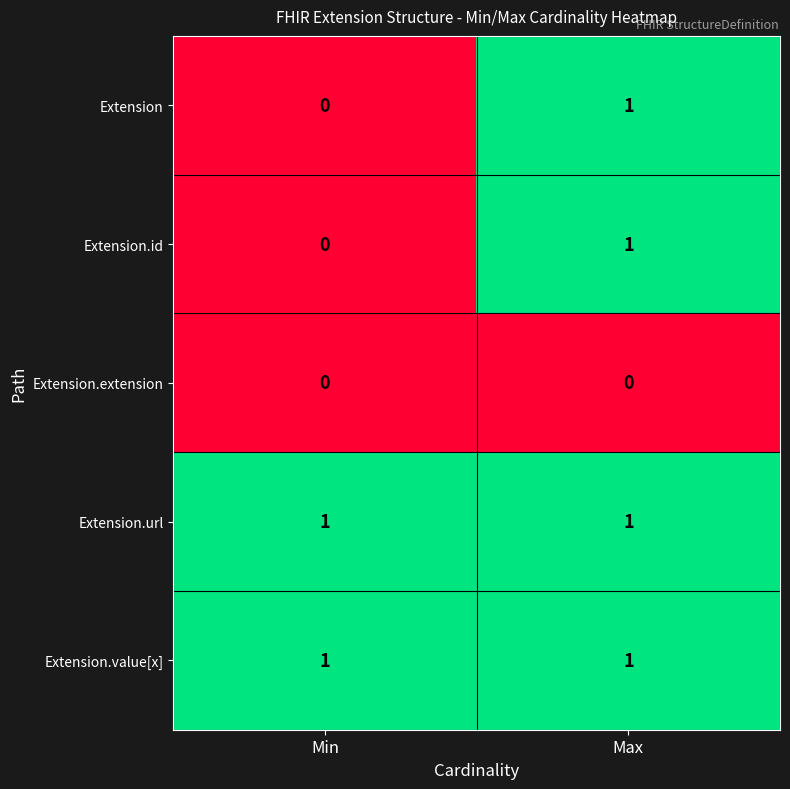

Where is Extension nearest to the value 0?

Min